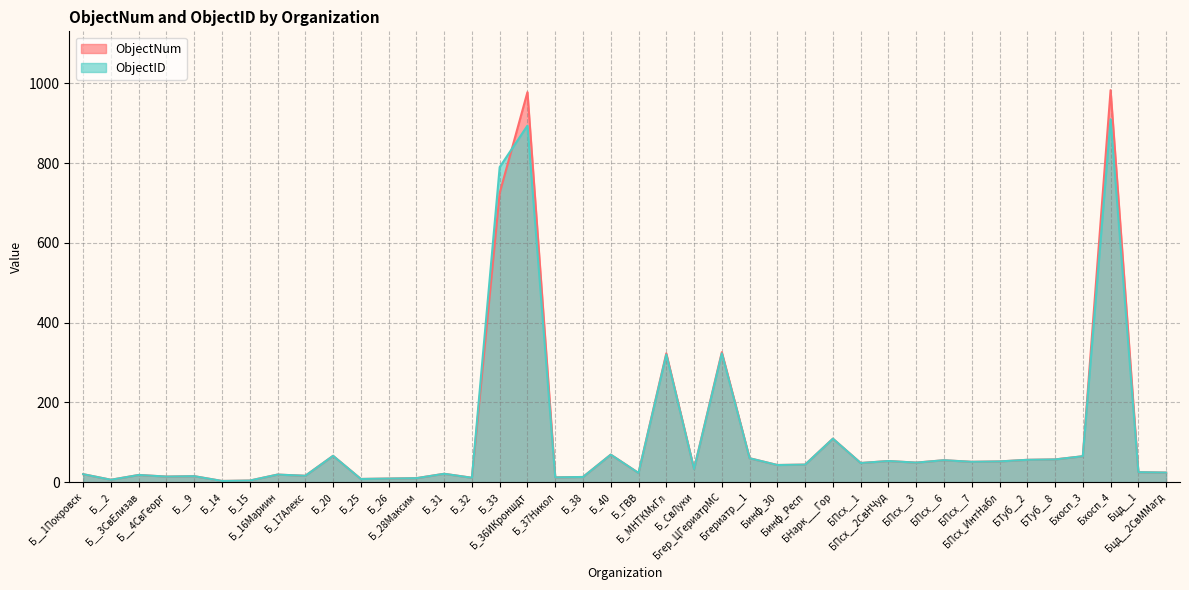

How many series are shown in this chart?

2